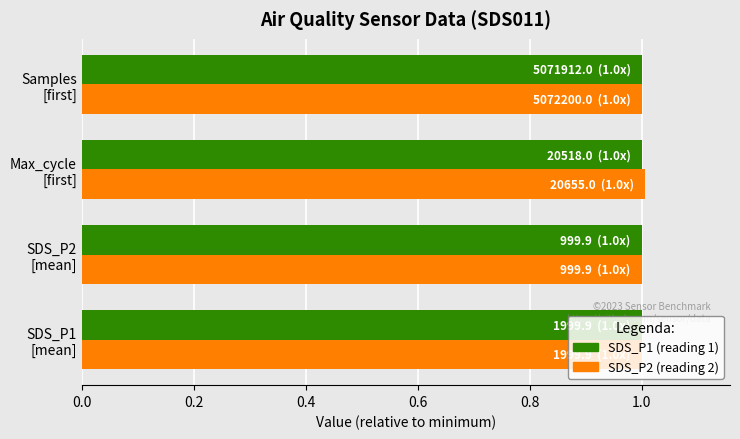

How many series are shown in this chart?

2